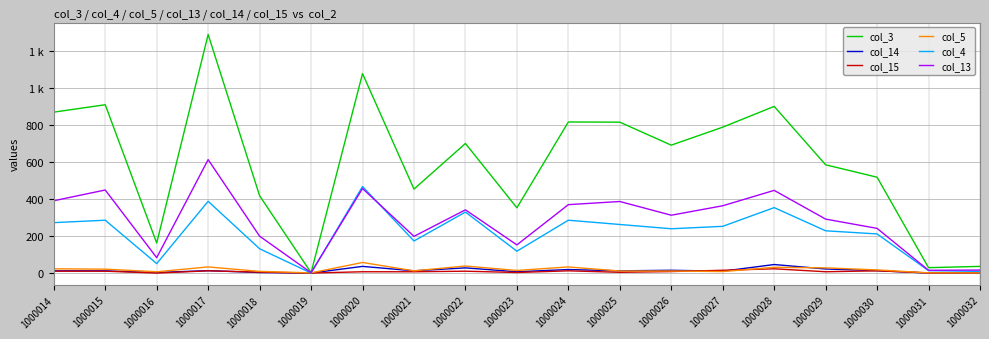

List the labels in order of col_4 value, smallest first.

1000019, 1000032, 1000031, 1000016, 1000023, 1000018, 1000021, 1000030, 1000029, 1000026, 1000027, 1000025, 1000014, 1000015, 1000024, 1000022, 1000028, 1000017, 1000020